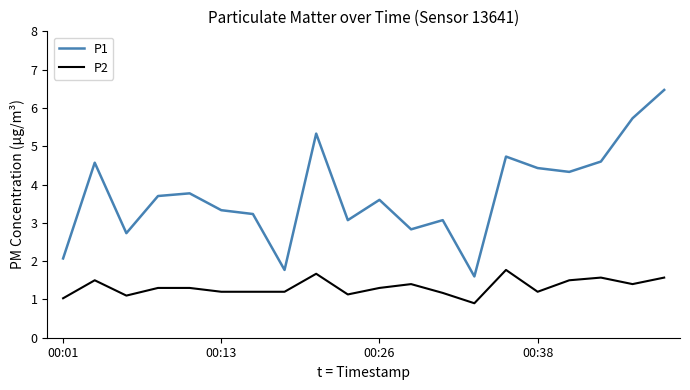

True or false: P1 and P2 intersect in this chart.

False